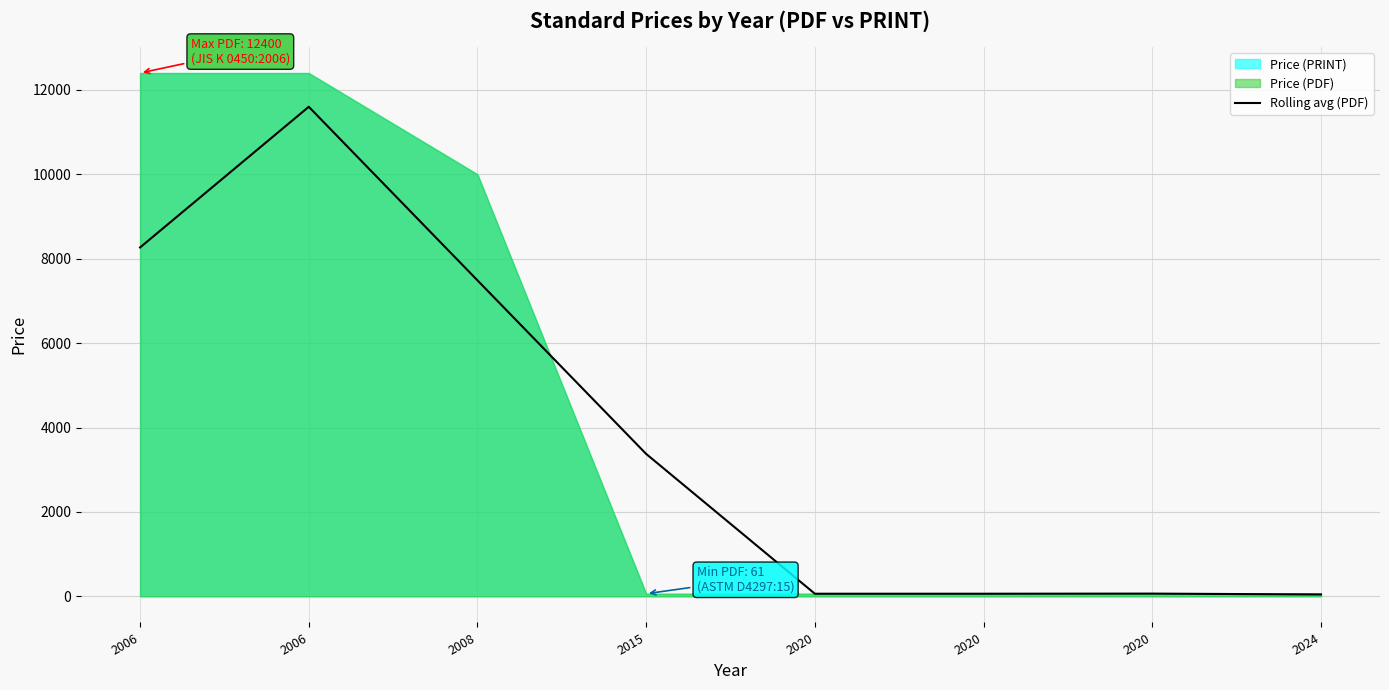

List the labels in order of value, smallest first.

2024, 2020, 2020, 2020, 2015, 2008, 2006, 2006